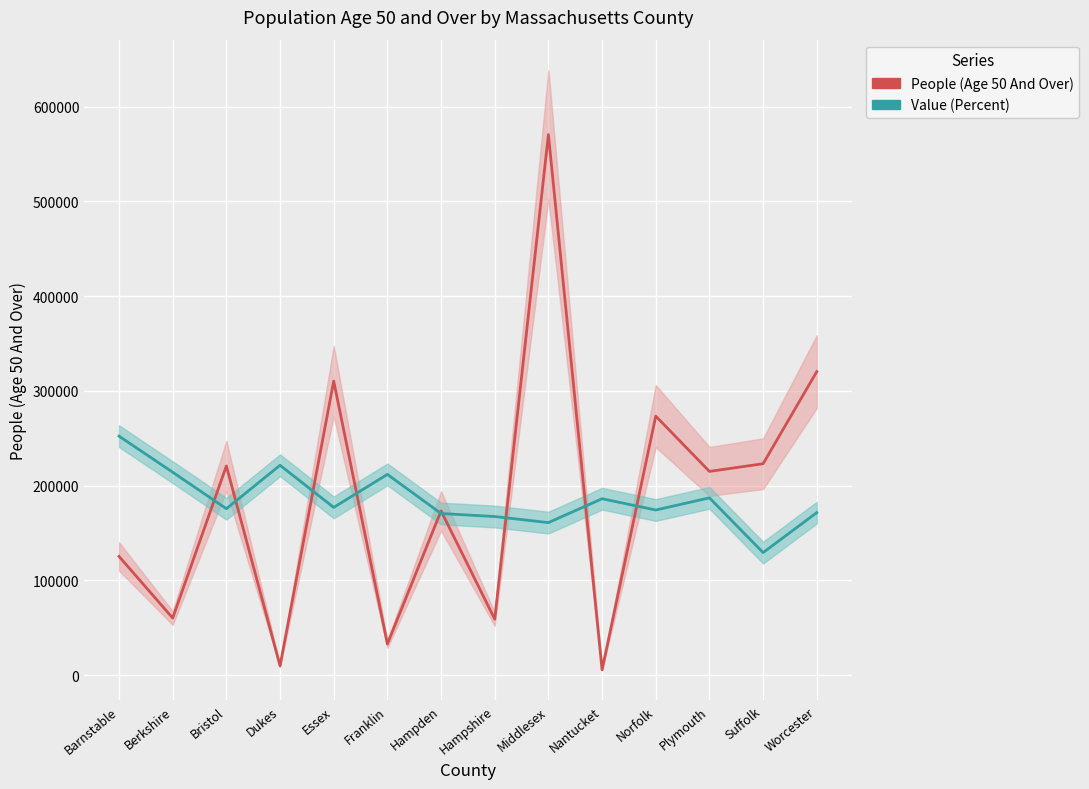

What is the spread (max minus min) of values at Norfolk?

99132.0